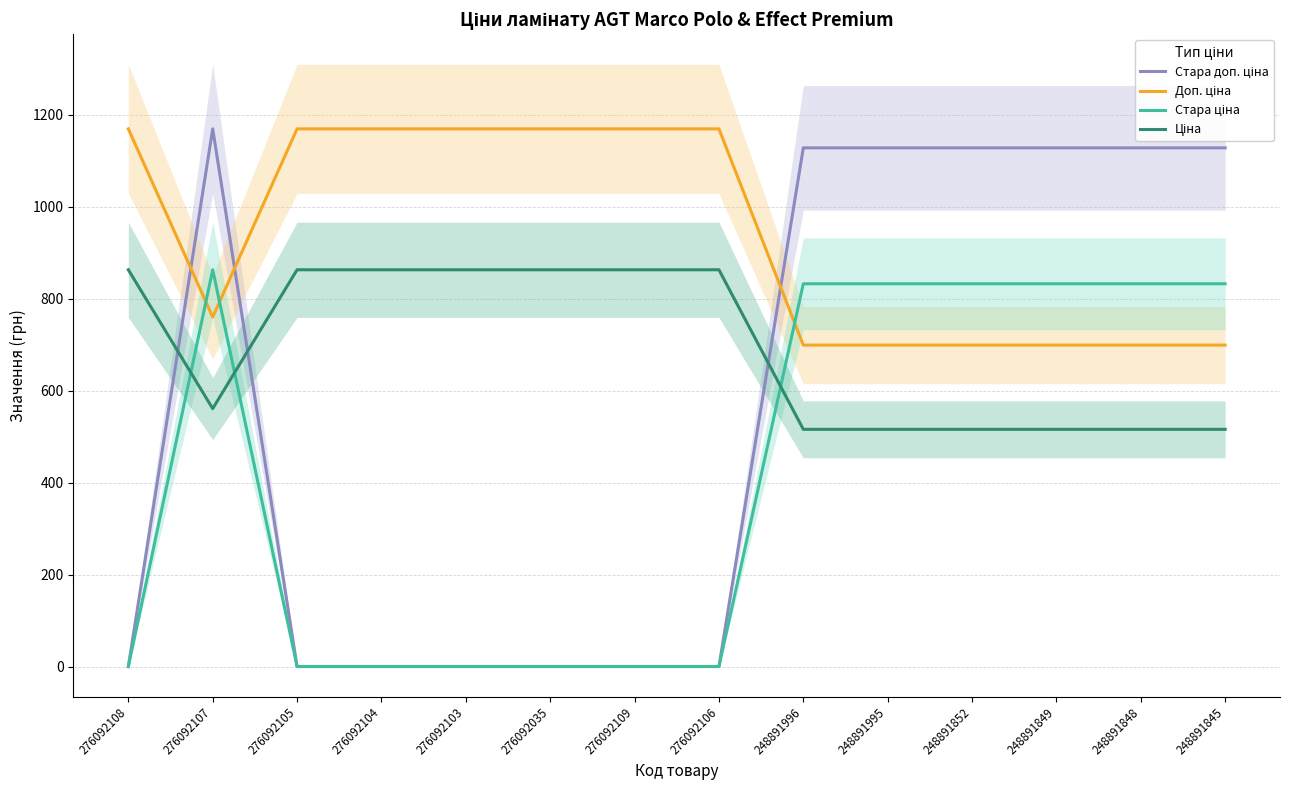

At which category does Стара доп. ціна reach its first local peak?

276092107